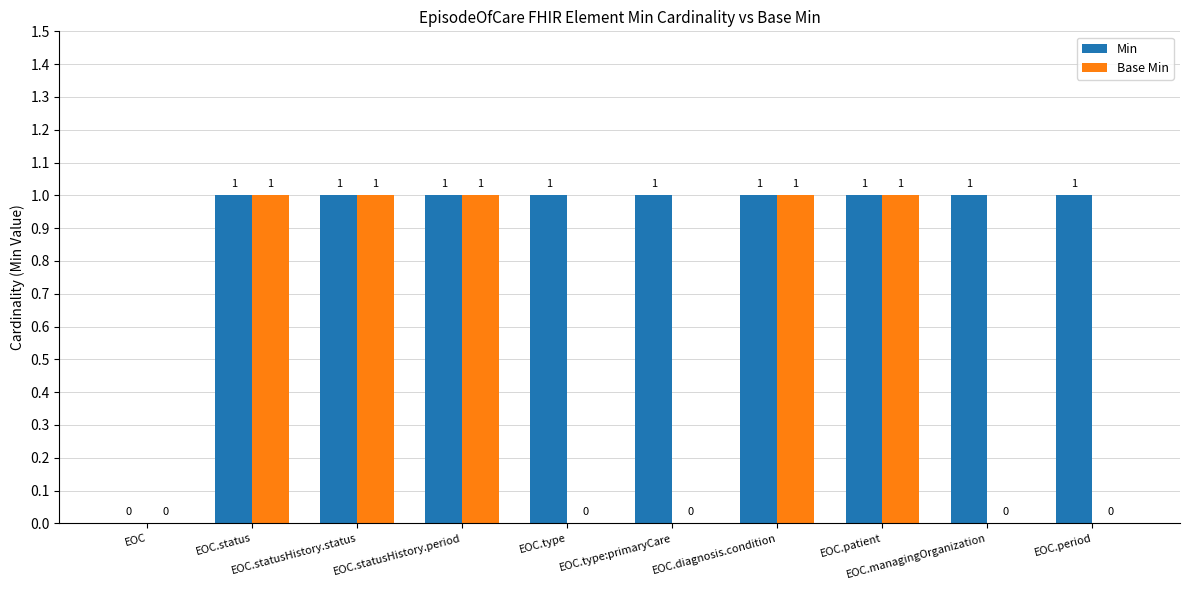

How many series are shown in this chart?

2